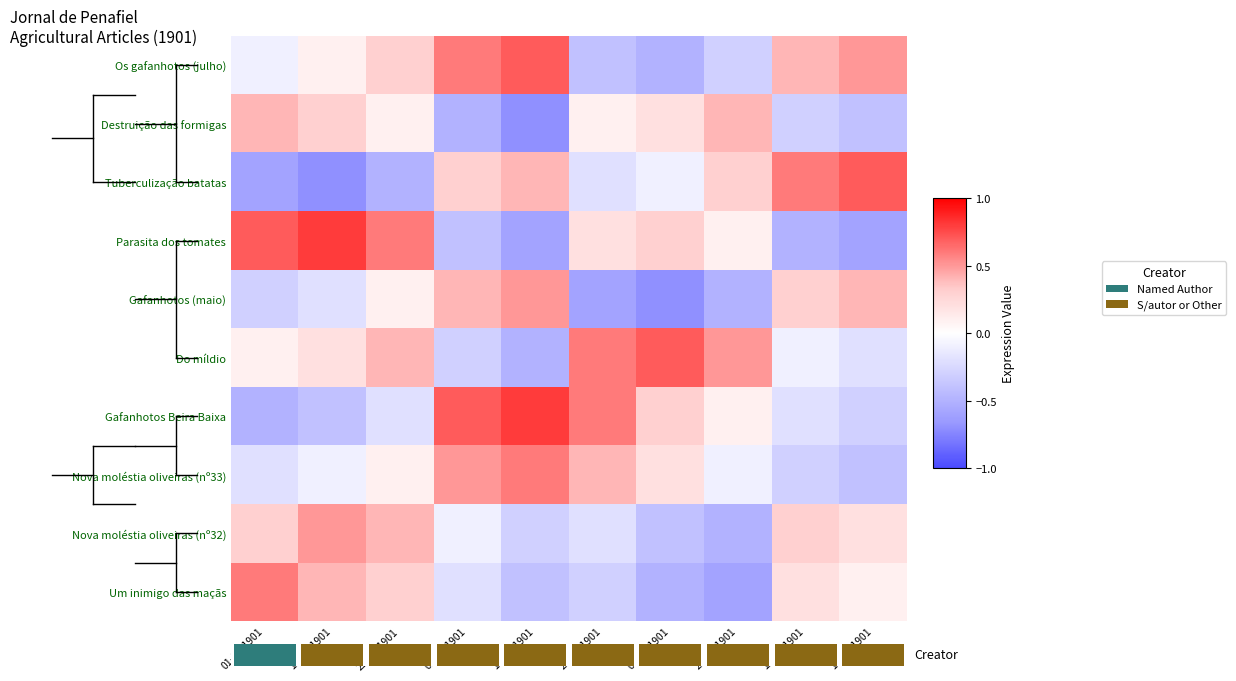

What is the spread (max minus min) of values at 12-07-1901?

1.1